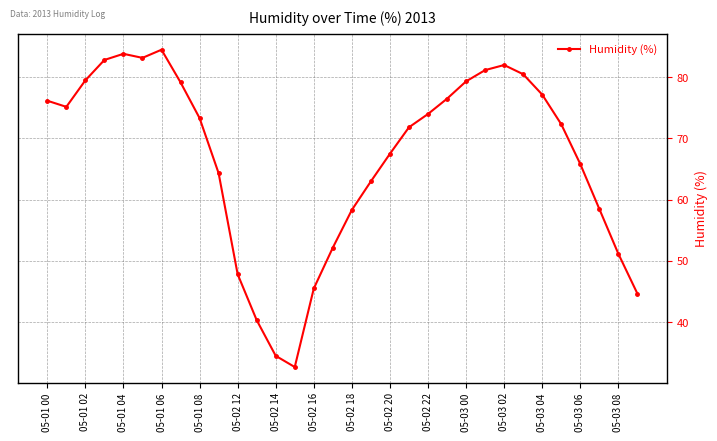

What is the difference between the maximum and second lowest values?

50.0